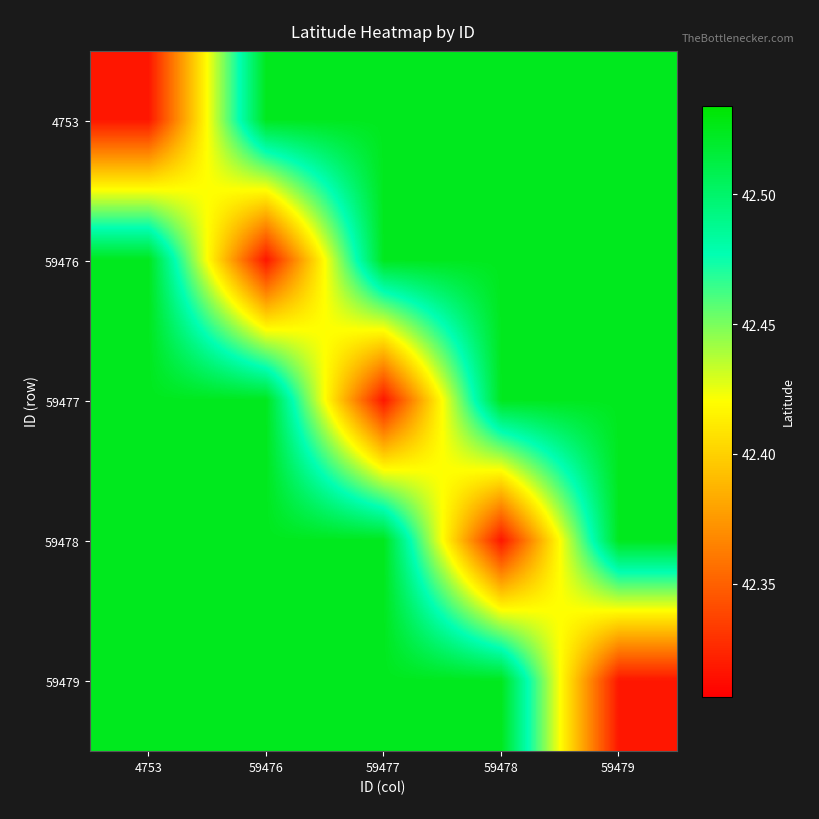

Which series has the largest total across all categories?

4753